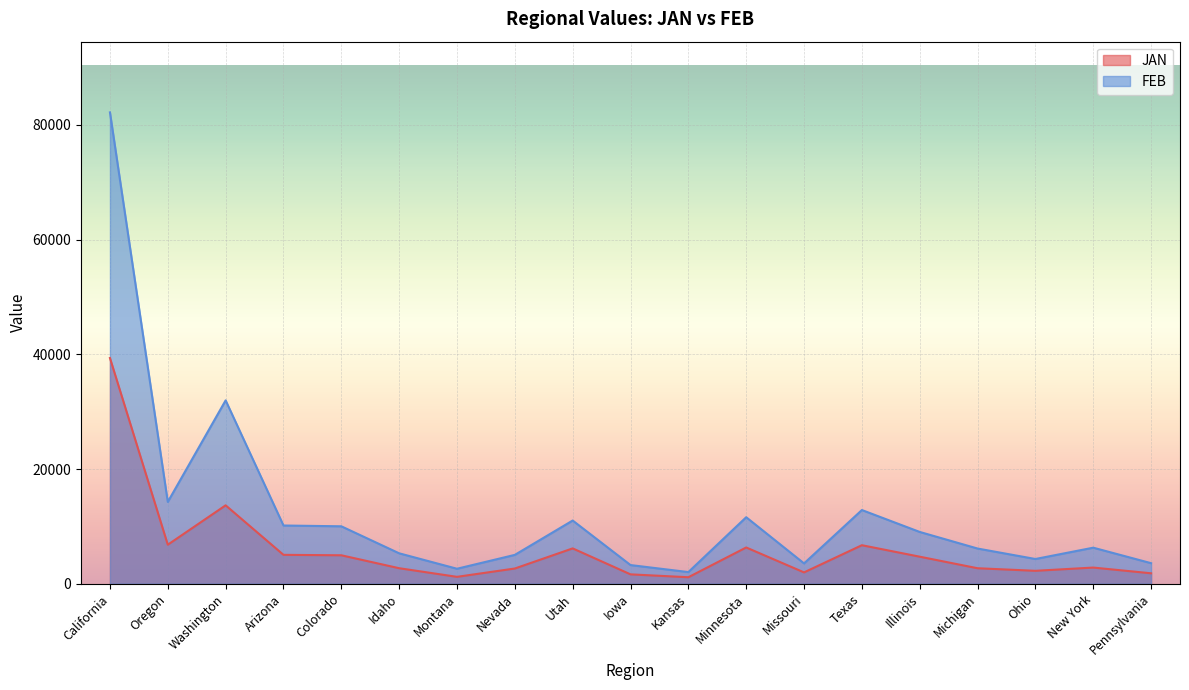

What is the value of the JAN point at the 1st from the left?

39351.4